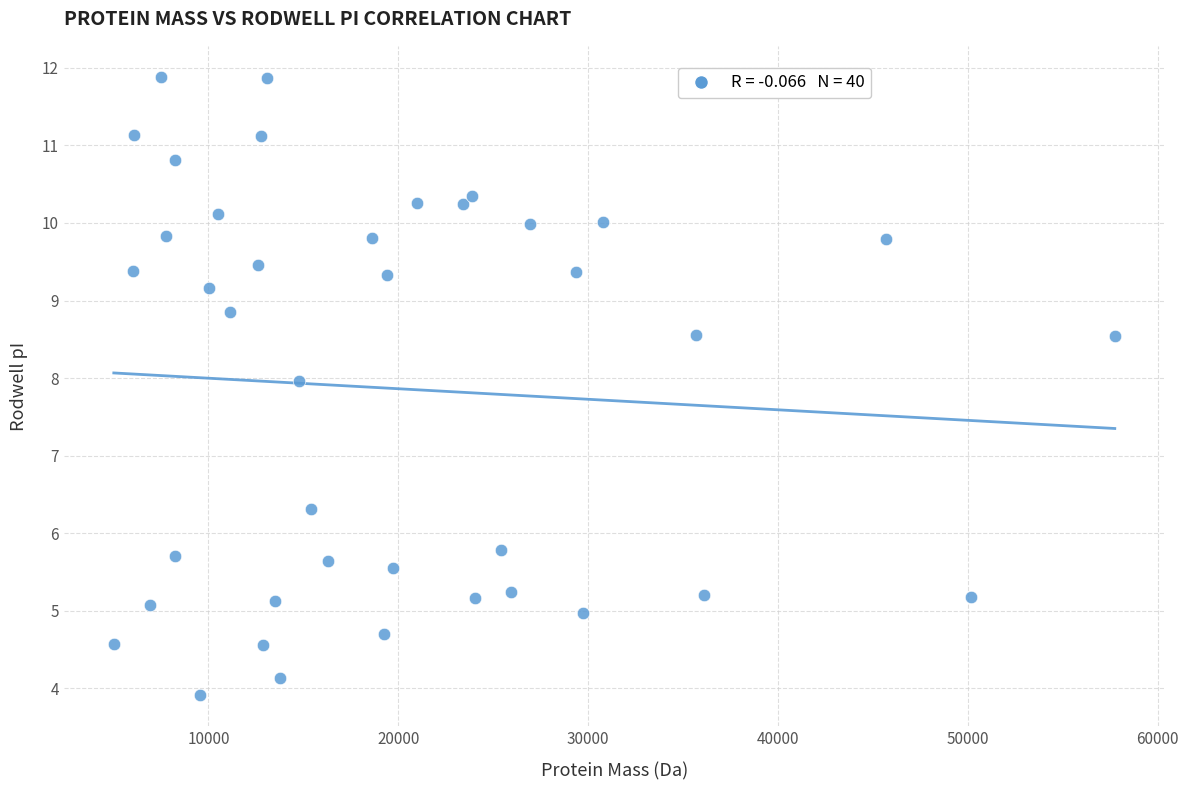

What Y value in the scatter plot is closest to 7?

6.3